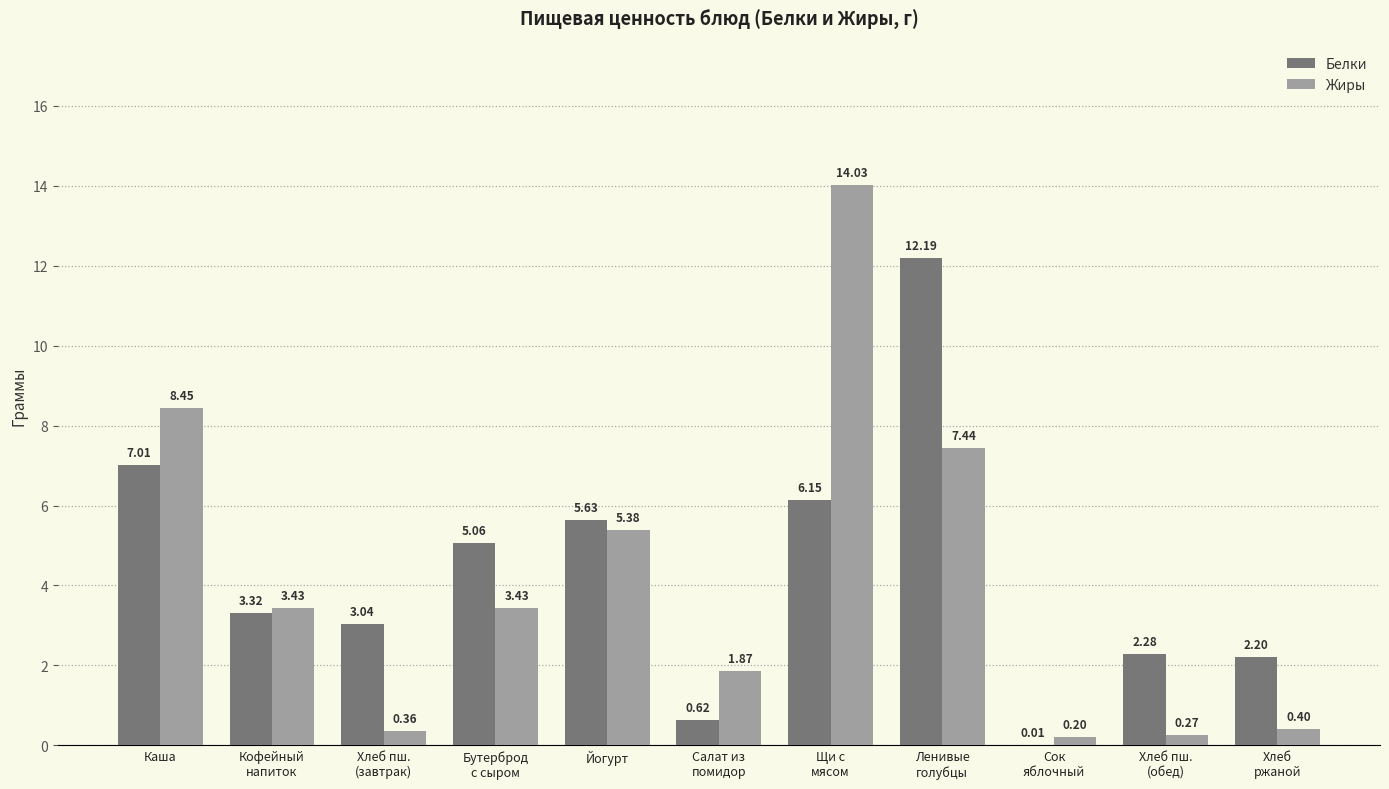

What is the sum of all Белки values?

47.5